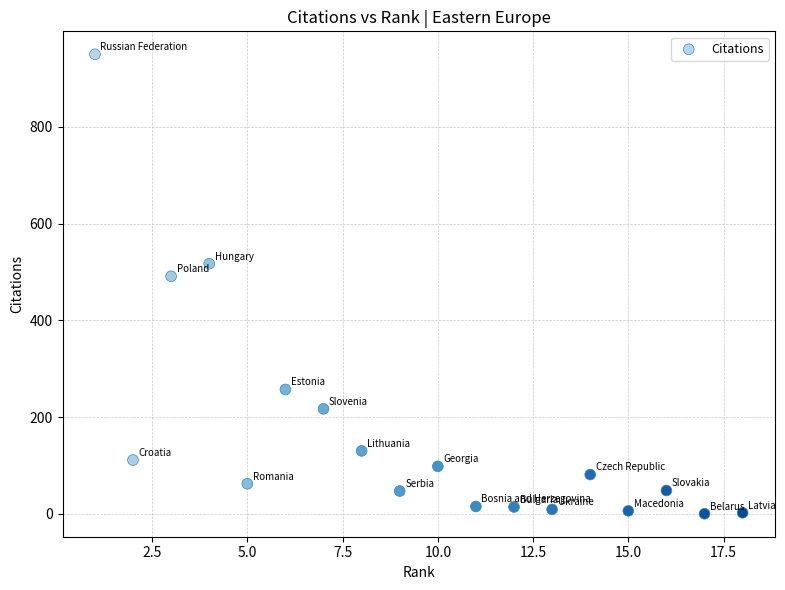

What Y value in the scatter plot is closest to 475?

491